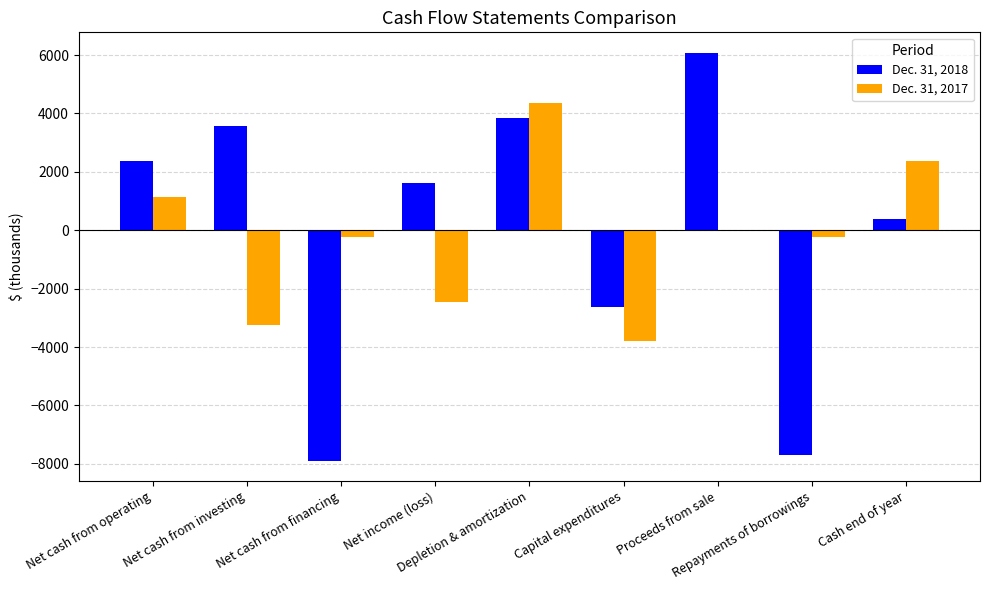

Does the chart contain stacked bars?

No